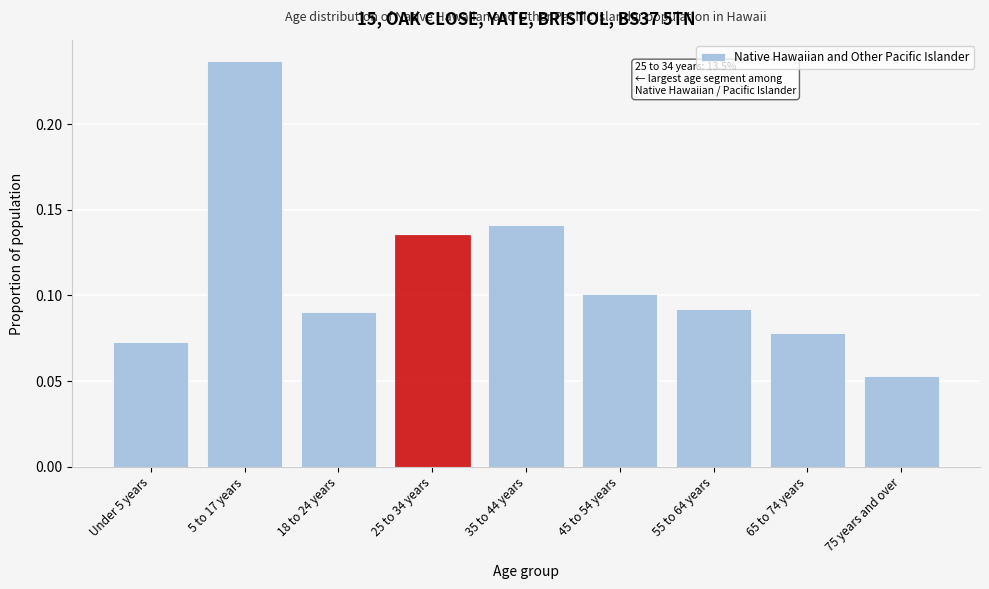

What is the label of the 6th bar from the left?

45 to 54 years